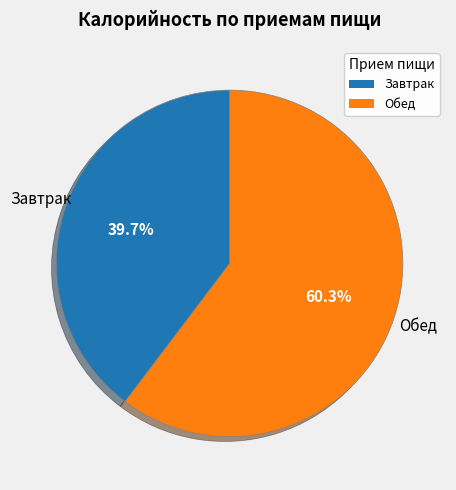

To the nearest percent, what percentage of the pie is Обед?

60%